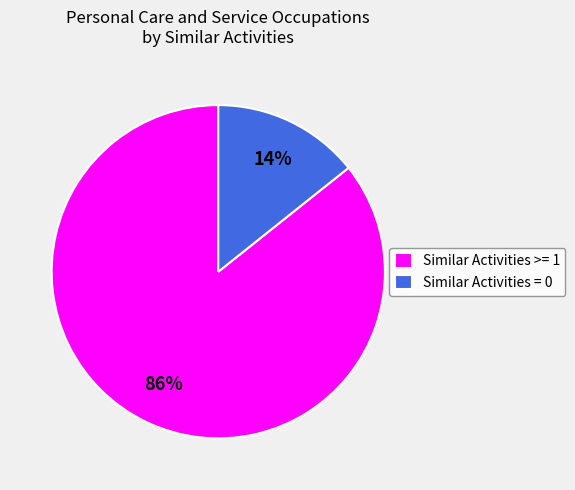

Combined, do Similar Activities >= 1 and Similar Activities = 0 account for over 50%?

Yes